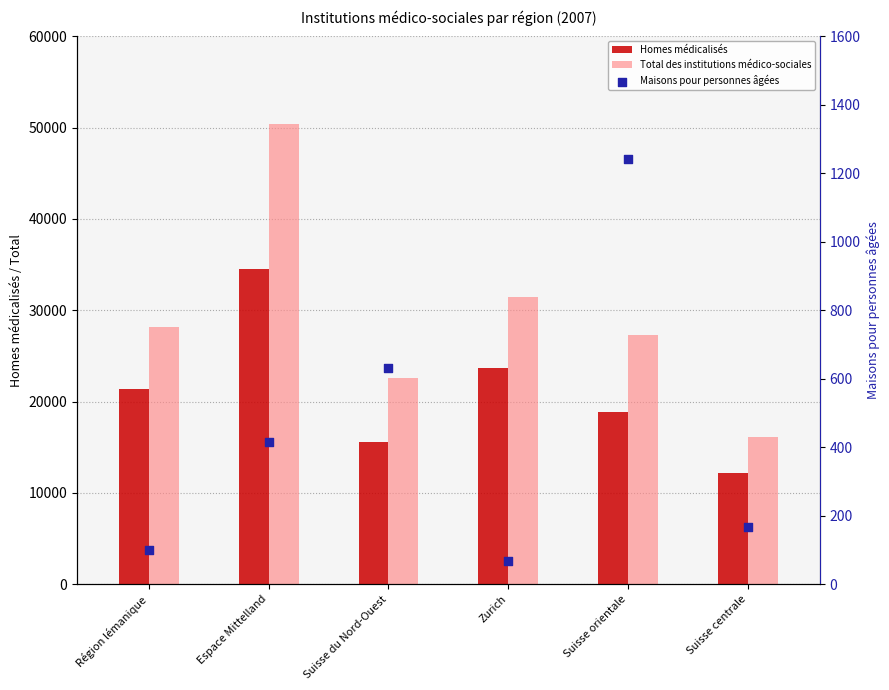

Which series reaches the minimum Y coordinate?

Maisons pour personnes âgées